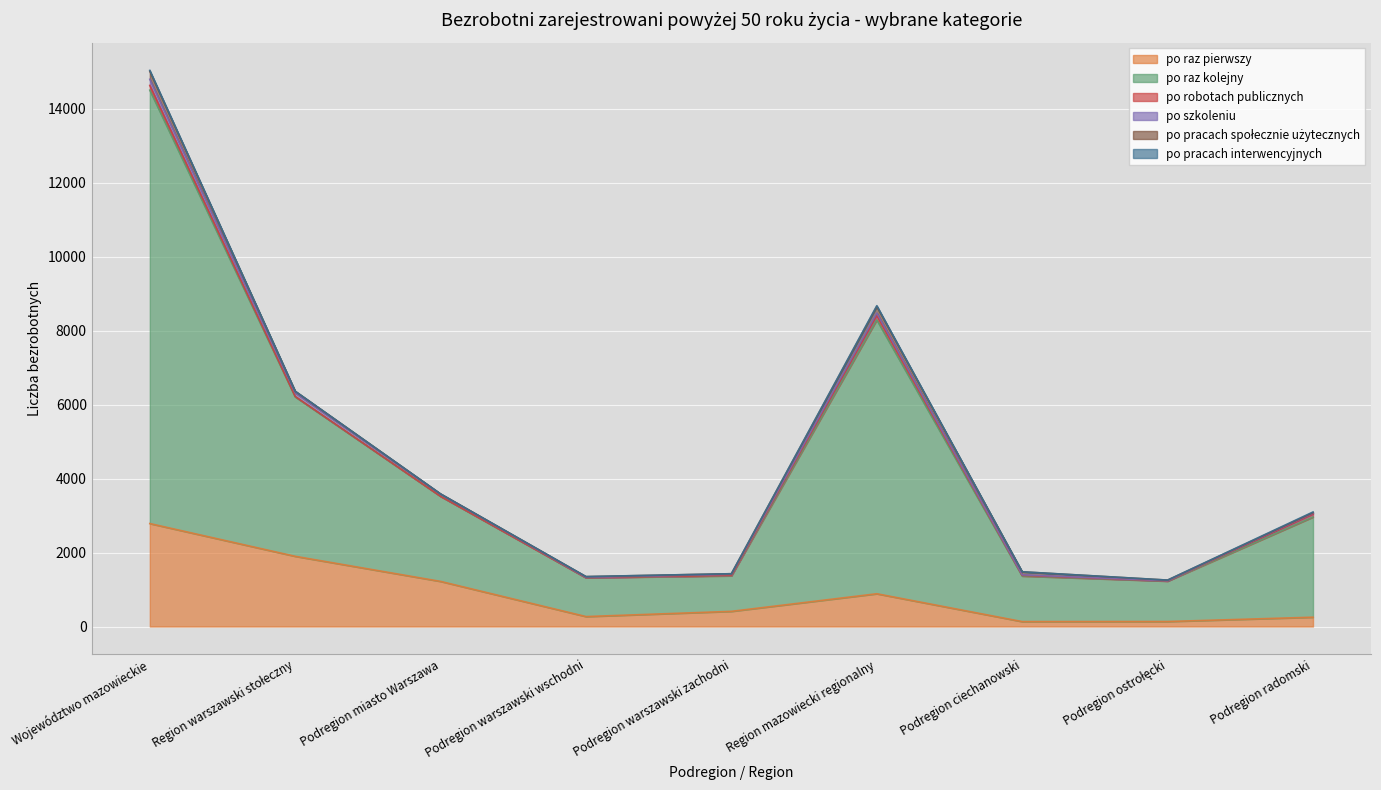

What is the sum of the po robotach publicznych values at Region mazowiecki regionalny and Województwo mazowieckie?

246